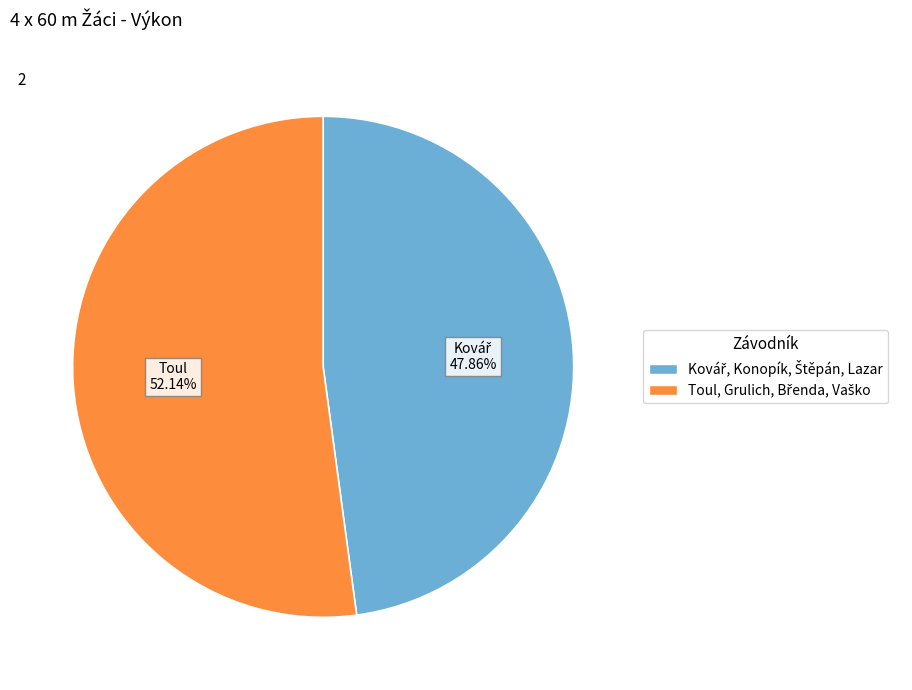

Count the number of slices in the pie.

2